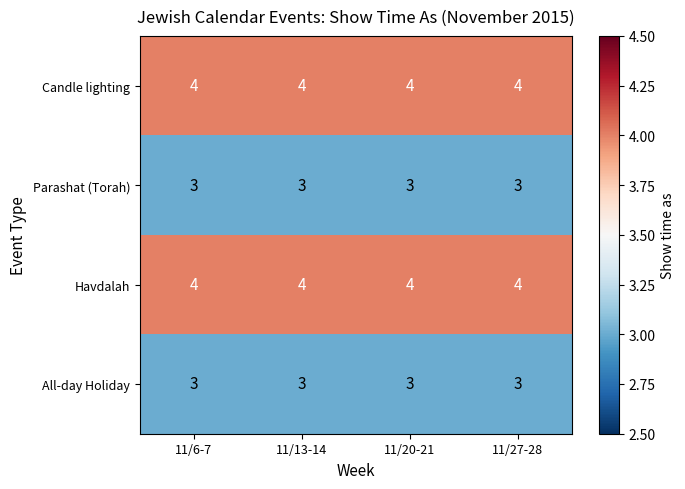

The Havdalah series shows 5 at 11/20-21. True or false?

False